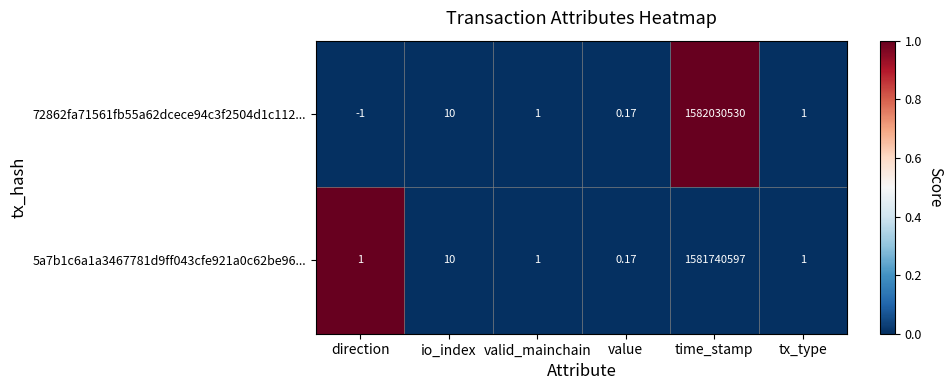

At which category is the sum across all series the highest?

time_stamp